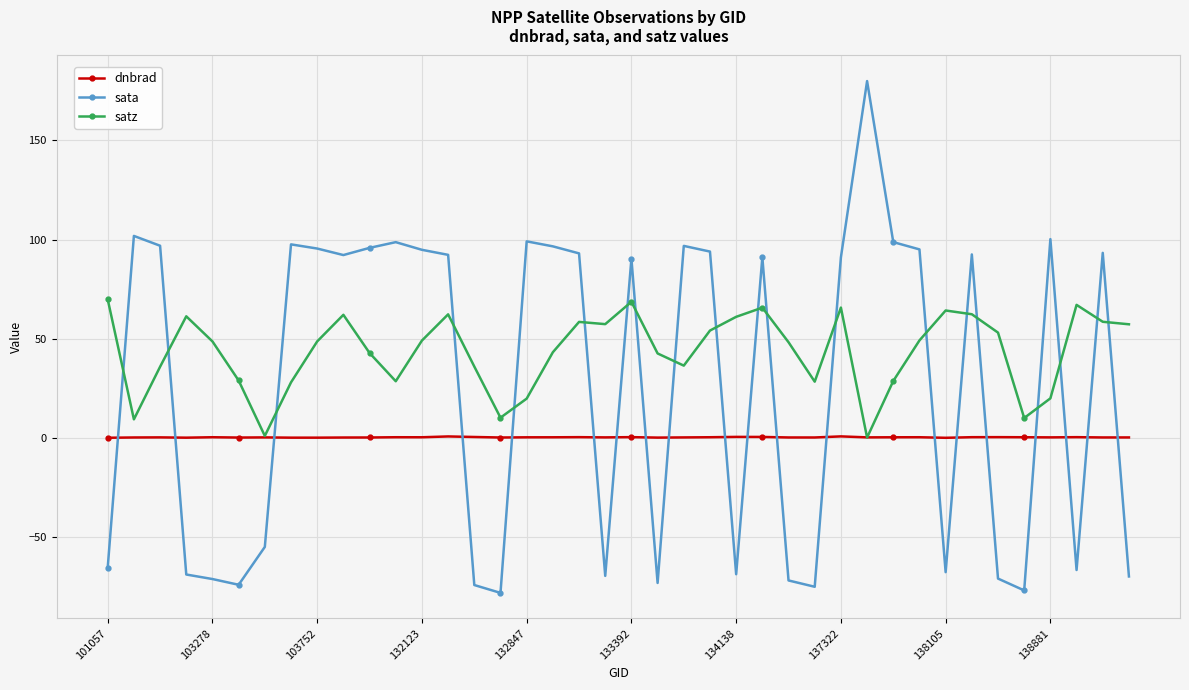

Which series has the largest total across all categories?

satz